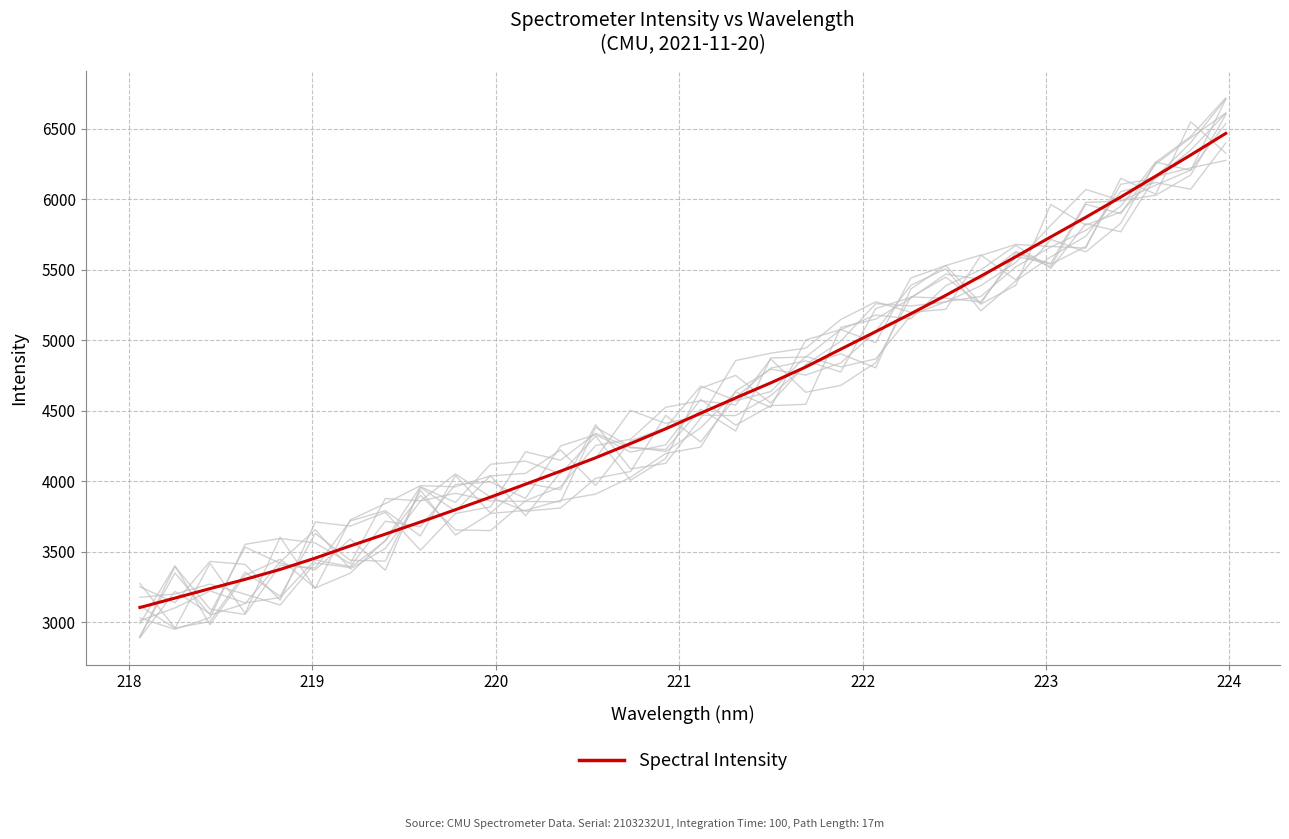

True or false: there are more than 0 points higher than both neighbors.

False